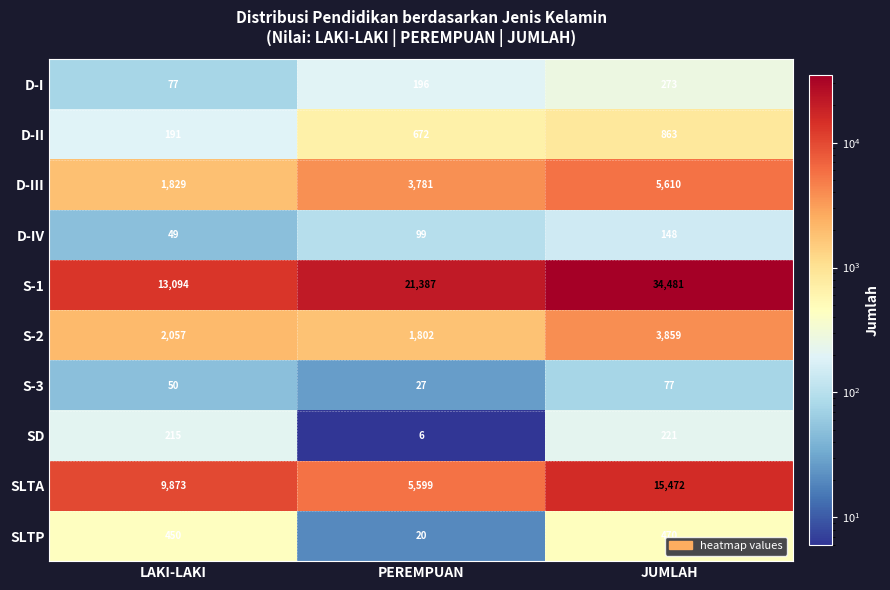

What is the difference between the D-I values at LAKI-LAKI and JUMLAH?

196